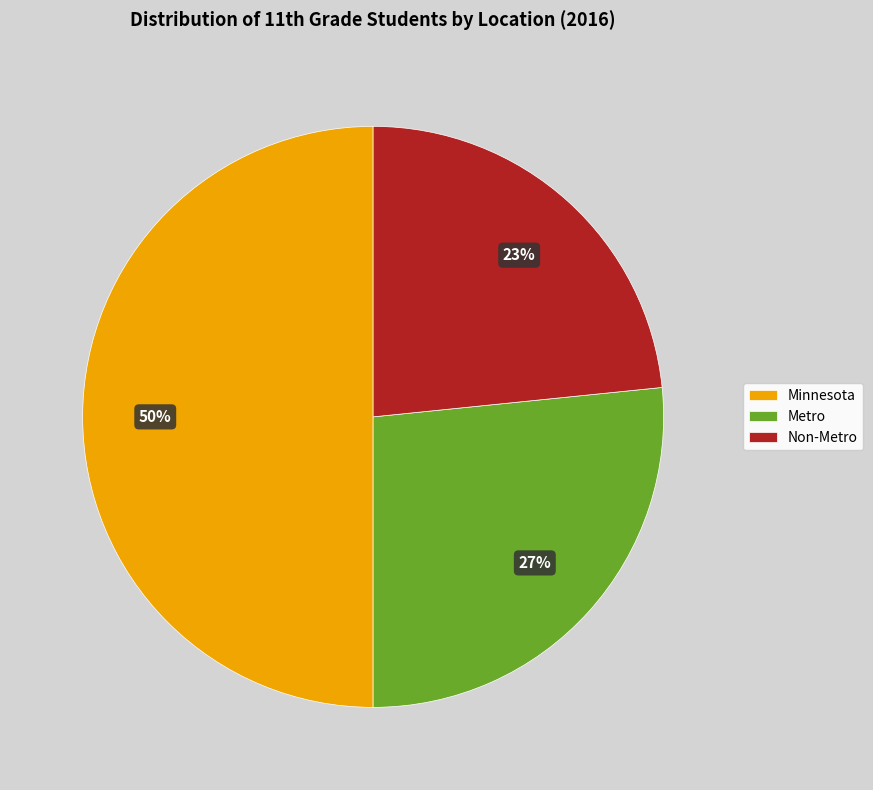

The Minnesota slice represents 50% of the pie. True or false?

True